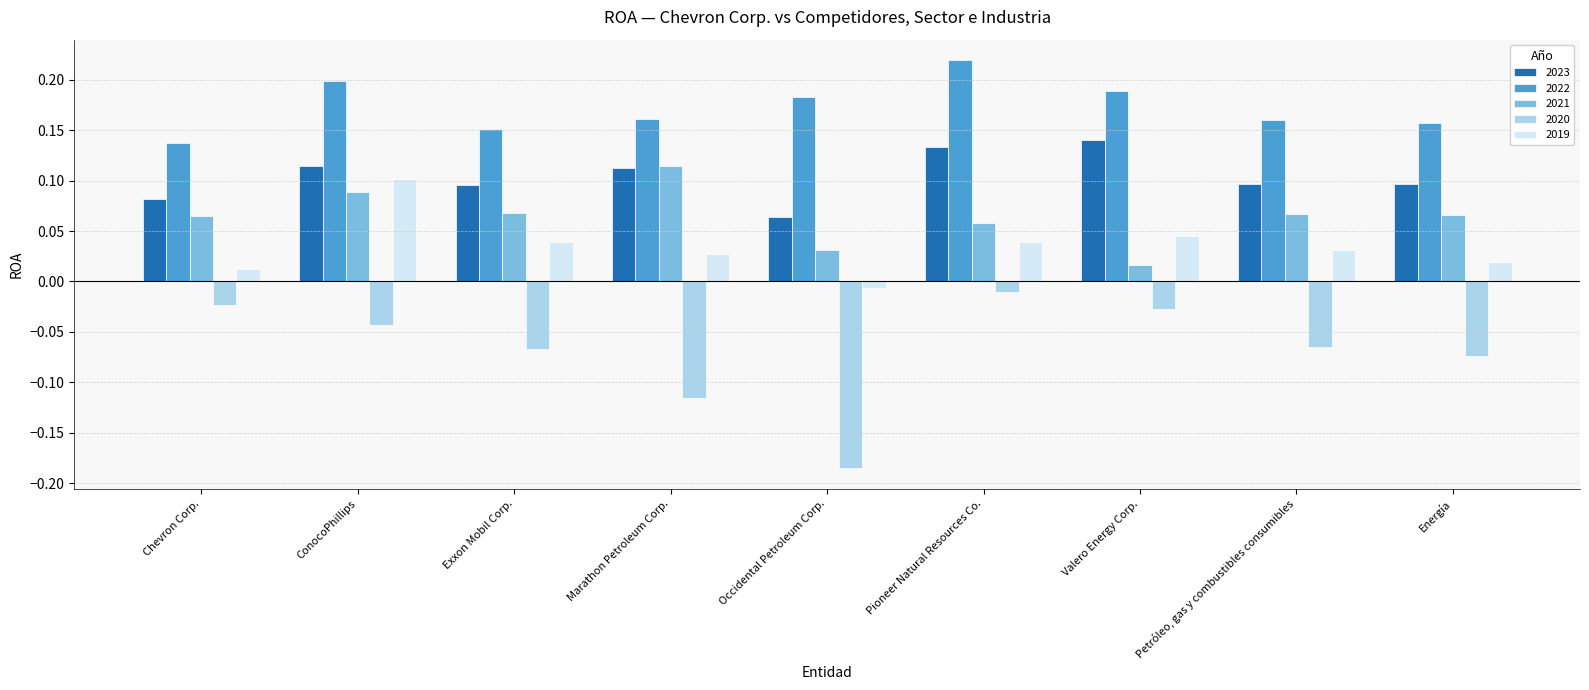

What is the total value across all series at Exxon Mobil Corp.?

0.3